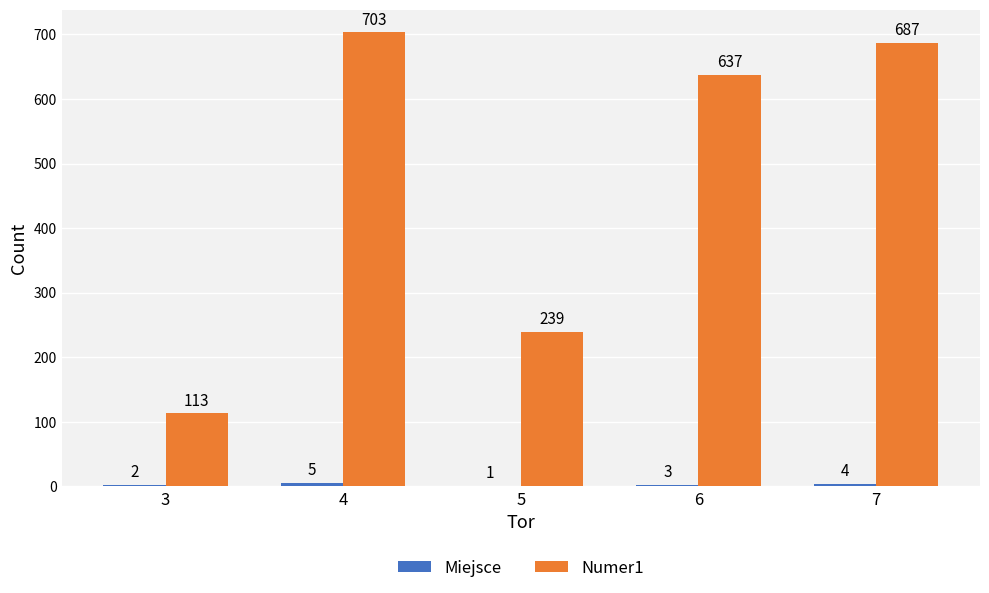

Which series has the largest range (max minus min)?

Numer1